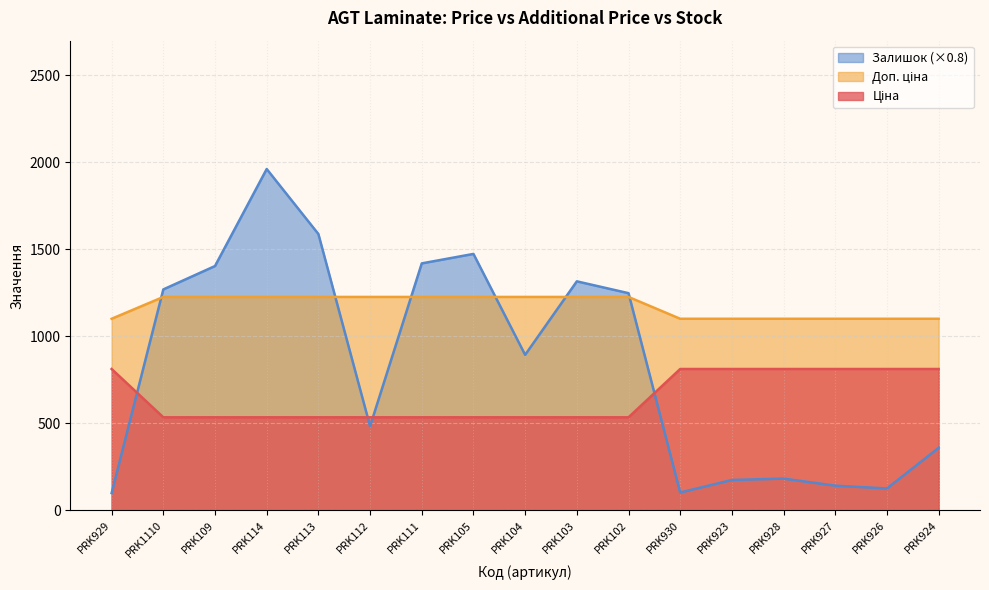

Which category has the highest value in the Ціна series?

PRK929